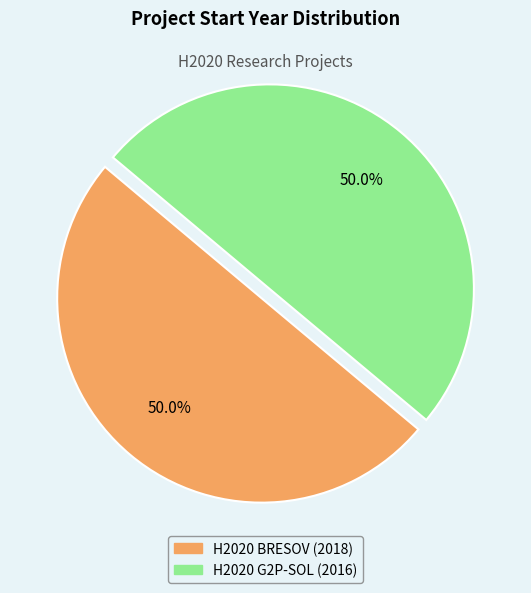

Count the number of slices in the pie.

2